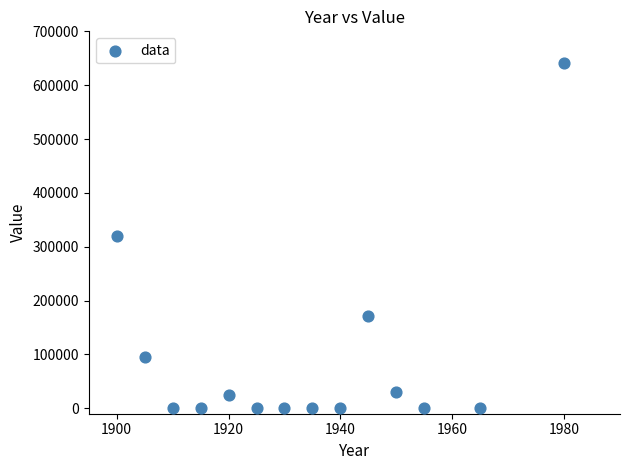

What is the range of X values (max minus min)?

80